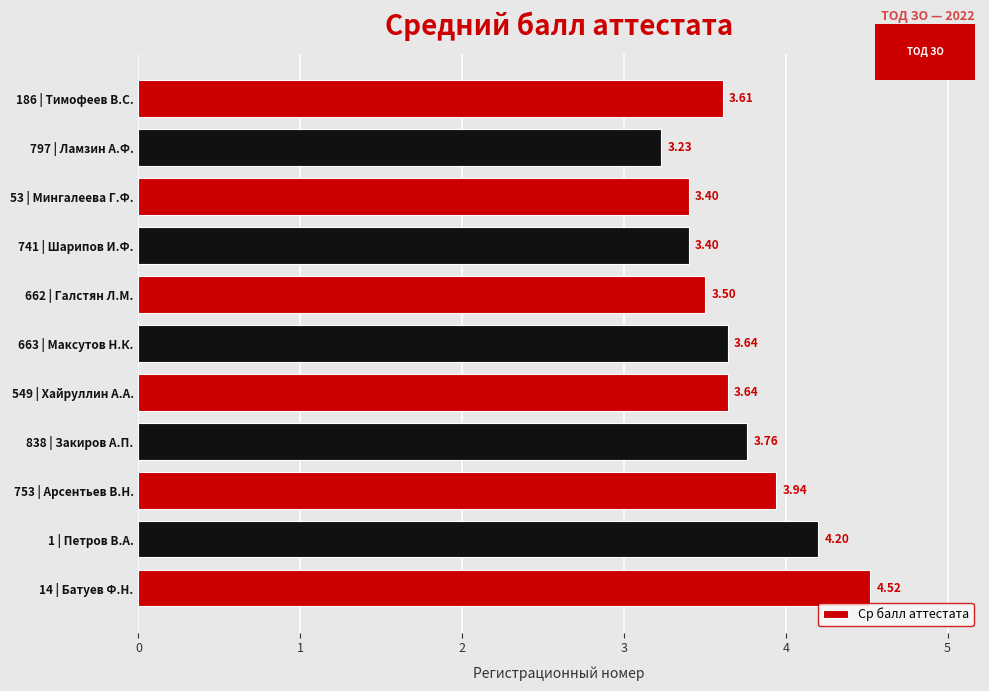

Where is the data nearest to the value 3?

797 | Ламзин А.Ф.